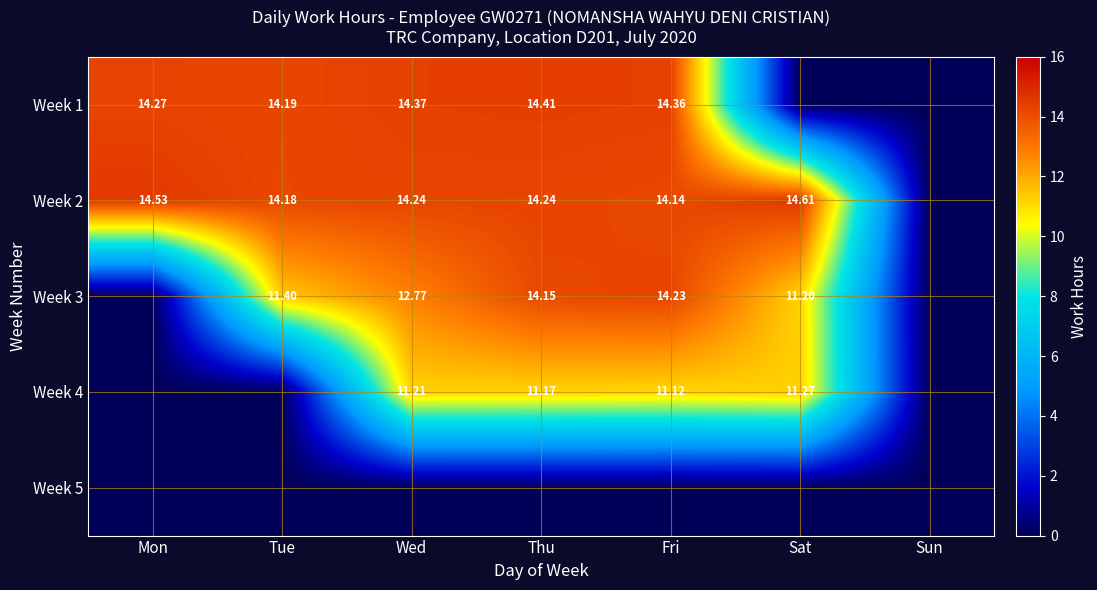

What is the difference between the maximum and minimum values in the Week 4 series?

11.3